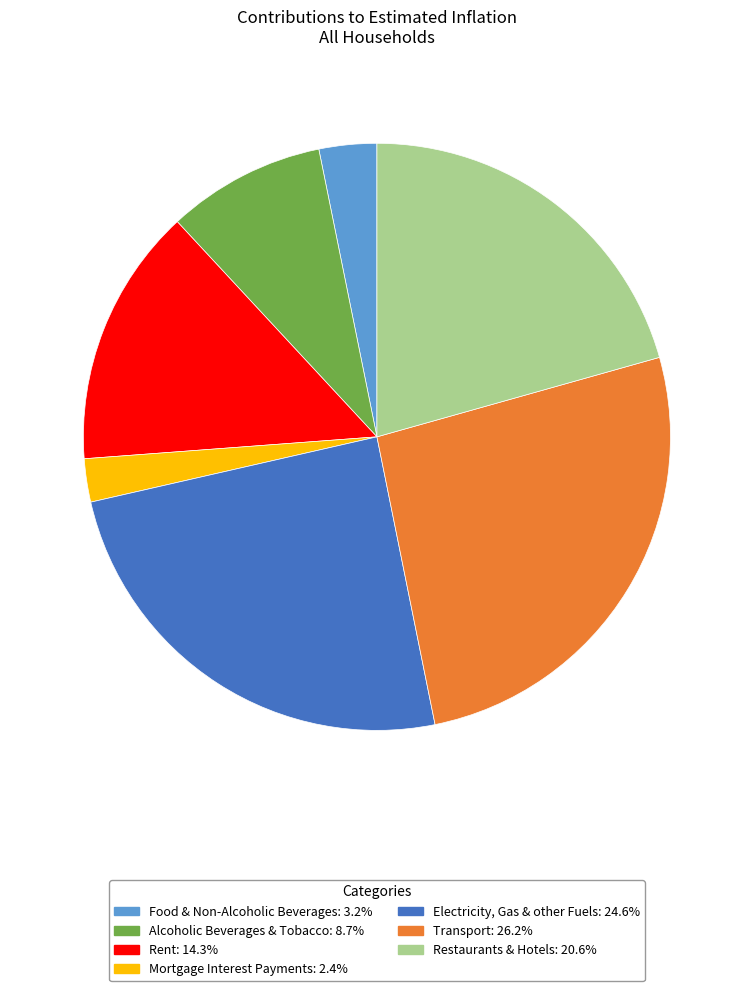

Do Rent and Restaurants & Hotels together represent more than half of the pie?

No